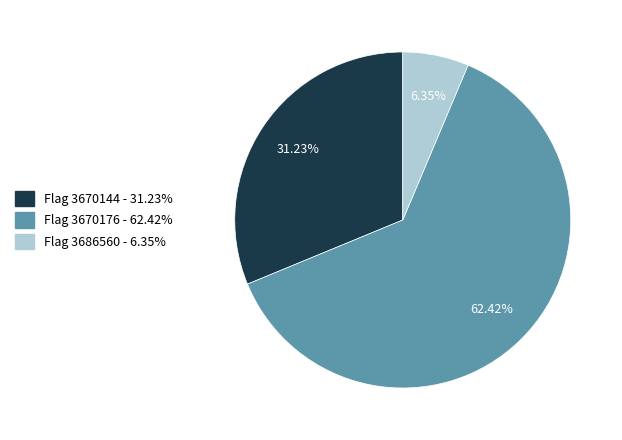

Is there any slice that represents more than half of the pie?

Yes